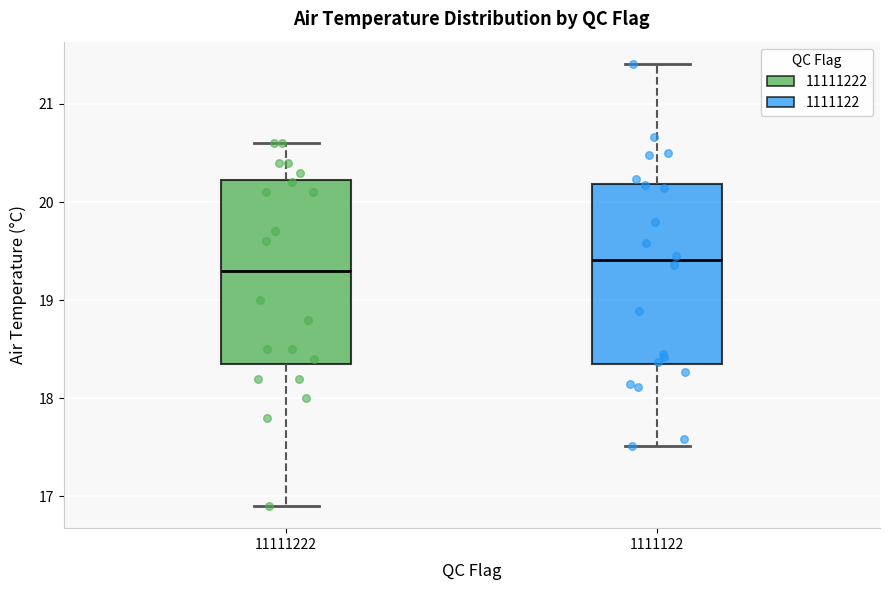

Reading left to right, transcribe this box plot: for each box, give where its median line is, the range the box spans, and where its two whiskers end, as read against the y-axis. The values are not printed on the chart, so give them approximately, as read against the axis.

11111222: median 19.3, box 18.4 to 20.2, whiskers 16.9 to 20.6
1111122: median 19.4, box 18.3 to 20.2, whiskers 17.5 to 21.4